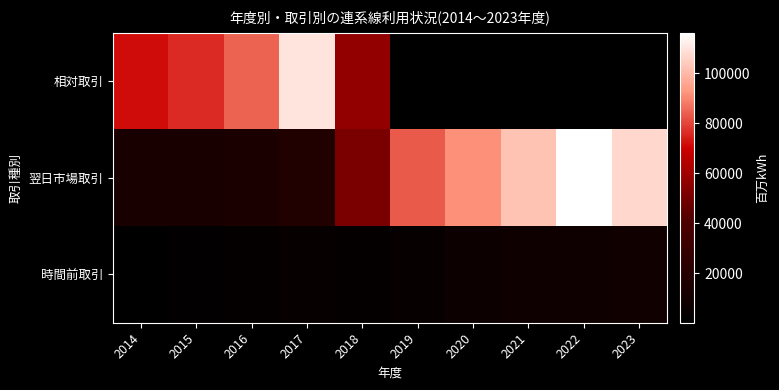

What is the difference between the highest and lowest values at 2021?

101962.1